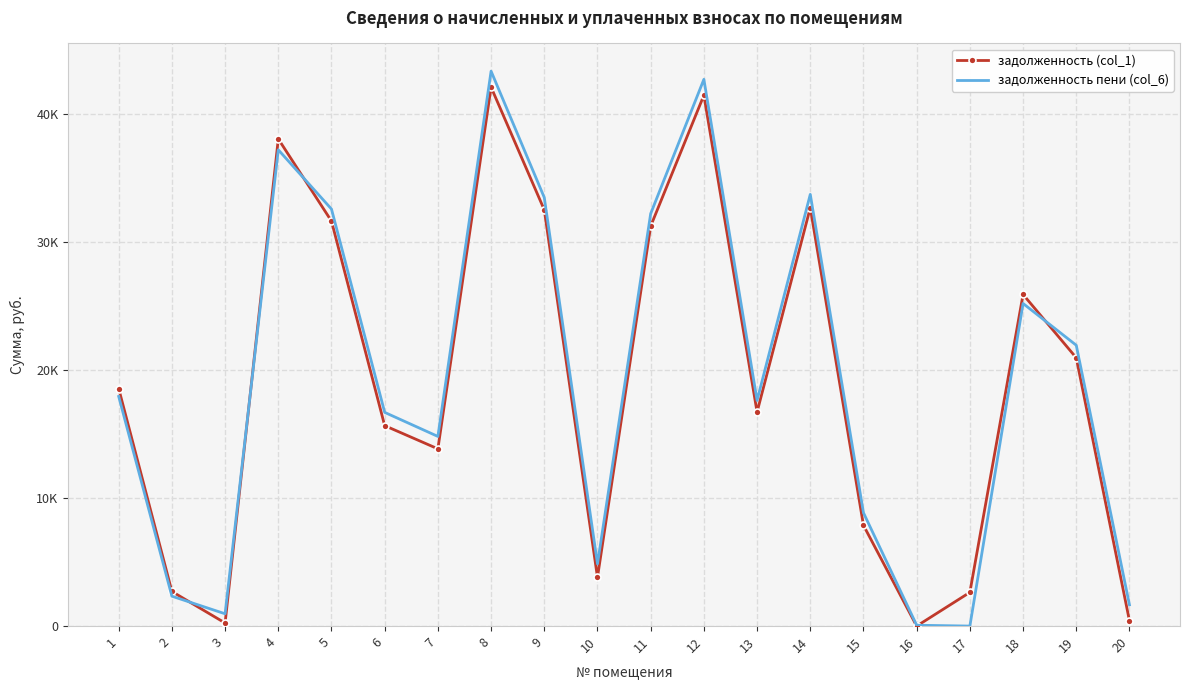

What are all the series names shown in the legend?

задолженность (col_1), задолженность пени (col_6)